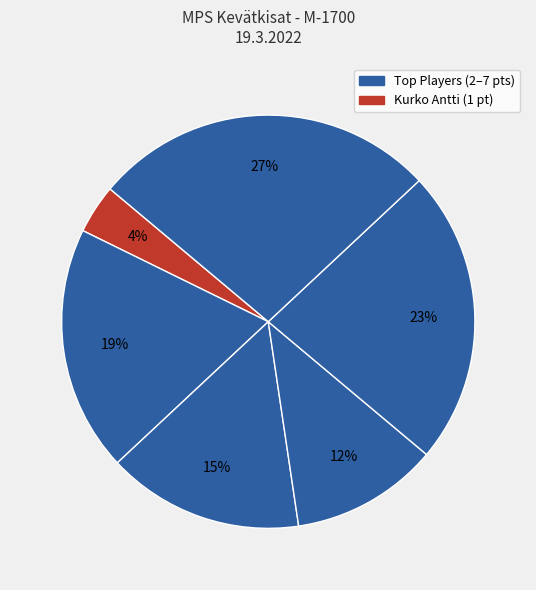

How many segments does this pie chart have?

6